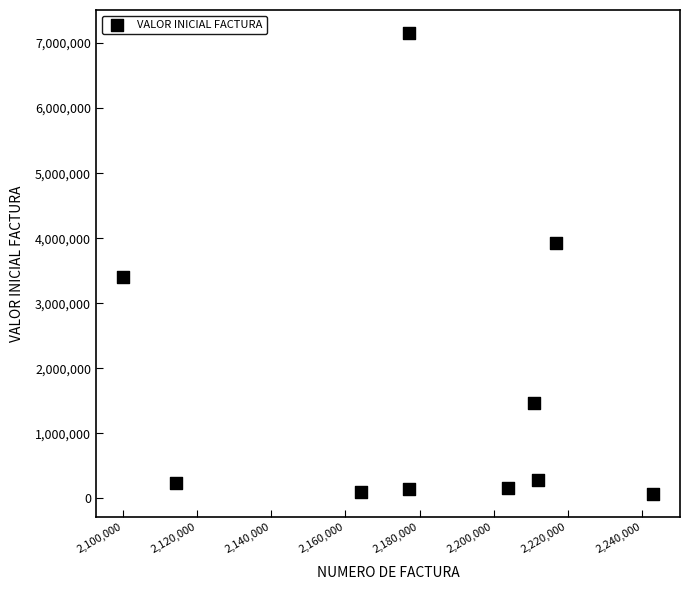

What is the average Y value?

1694840